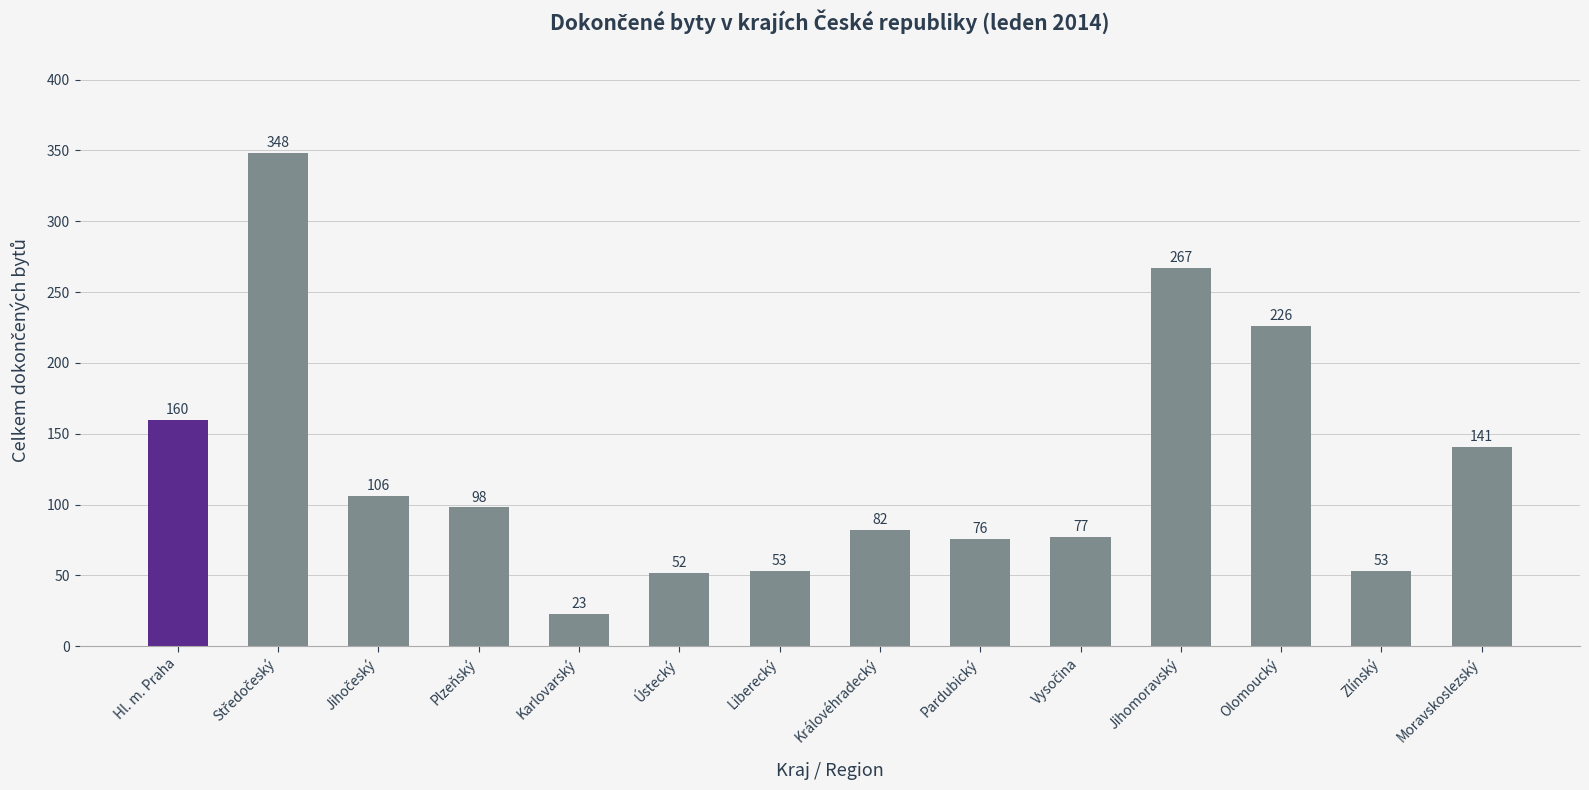

What is the greatest value displayed?

348